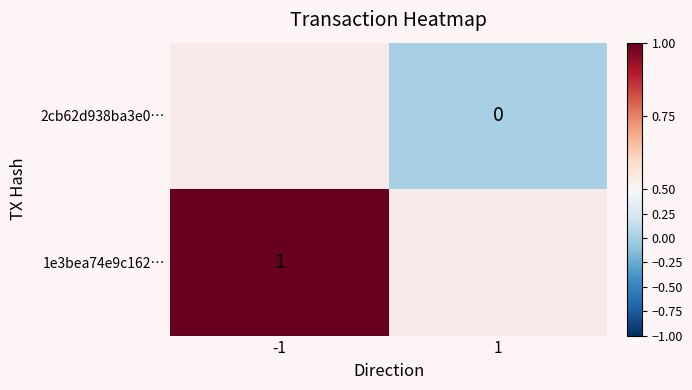

Which series changed the most between 0 and 1?

1e3bea74e9c16278ae085284732b5a335c9f814…